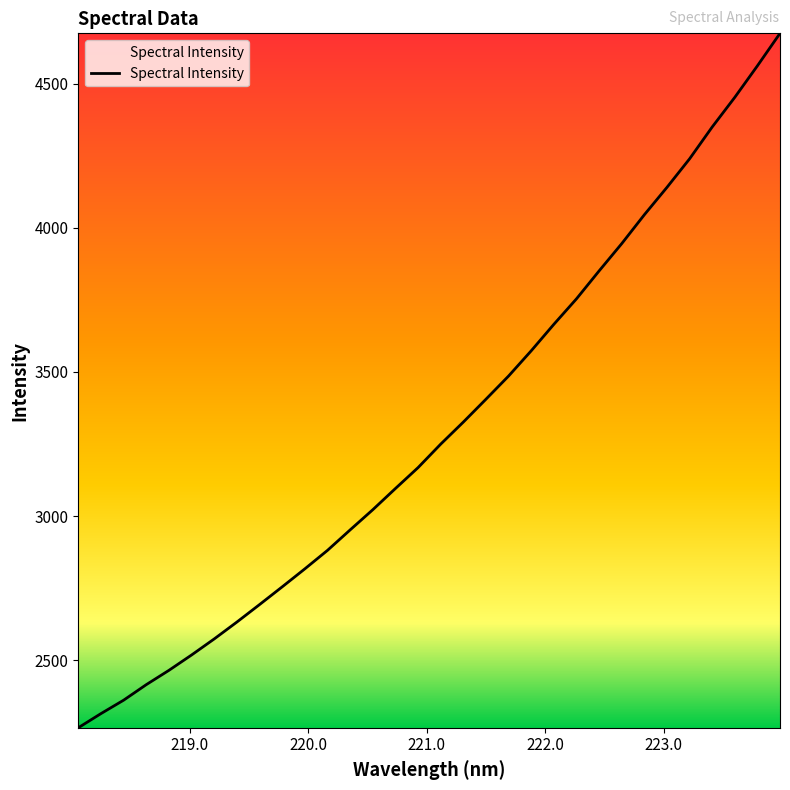

What is the difference between the maximum and minimum values?

2408.6